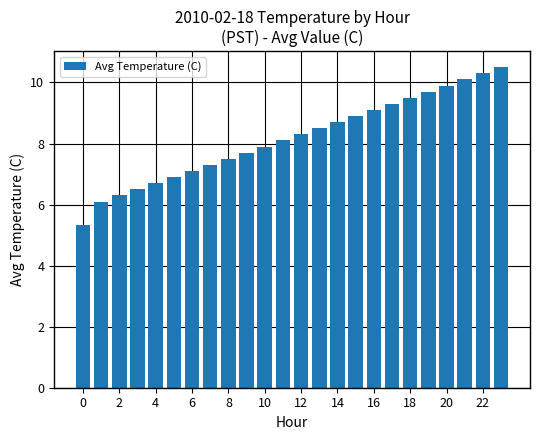

Count the number of values greater than 8.

13